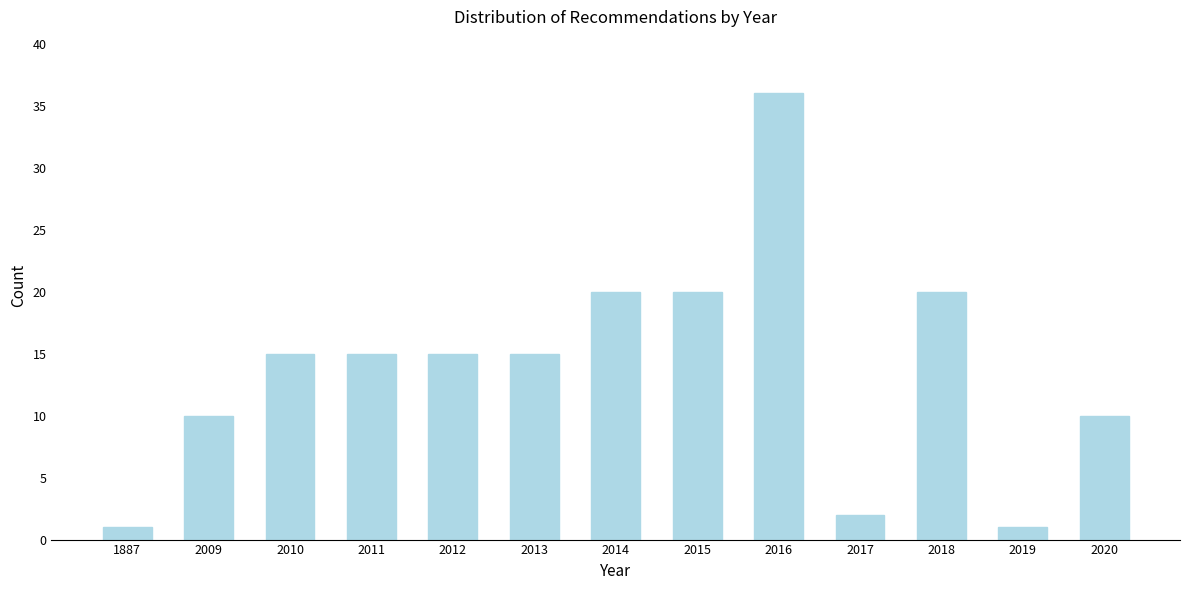

Reading left to right, transcribe all the data shown in this chart.

1887=1	2009=10	2010=15	2011=15	2012=15	2013=15	2014=20	2015=20	2016=36	2017=2	2018=20	2019=1	2020=10